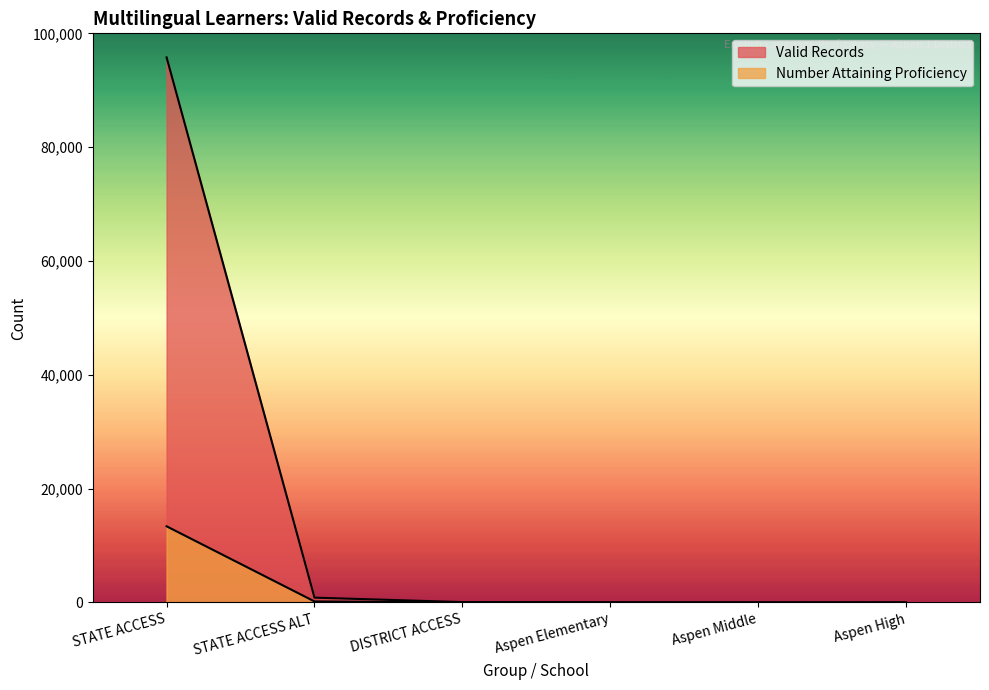

At which category is the sum across all series the highest?

STATE ACCESS